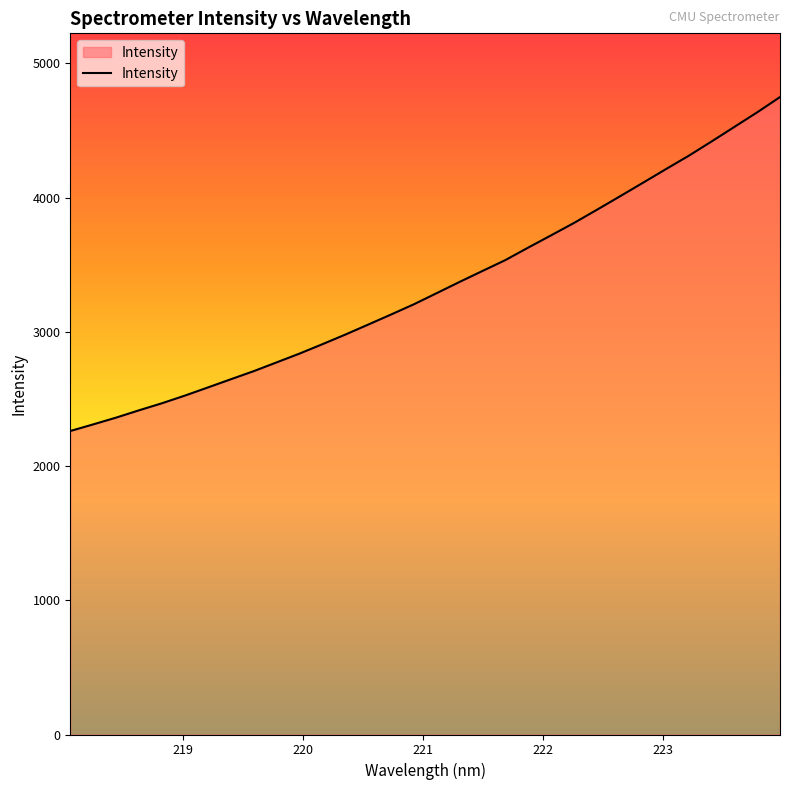

What is the difference between the maximum and minimum values?

2487.5